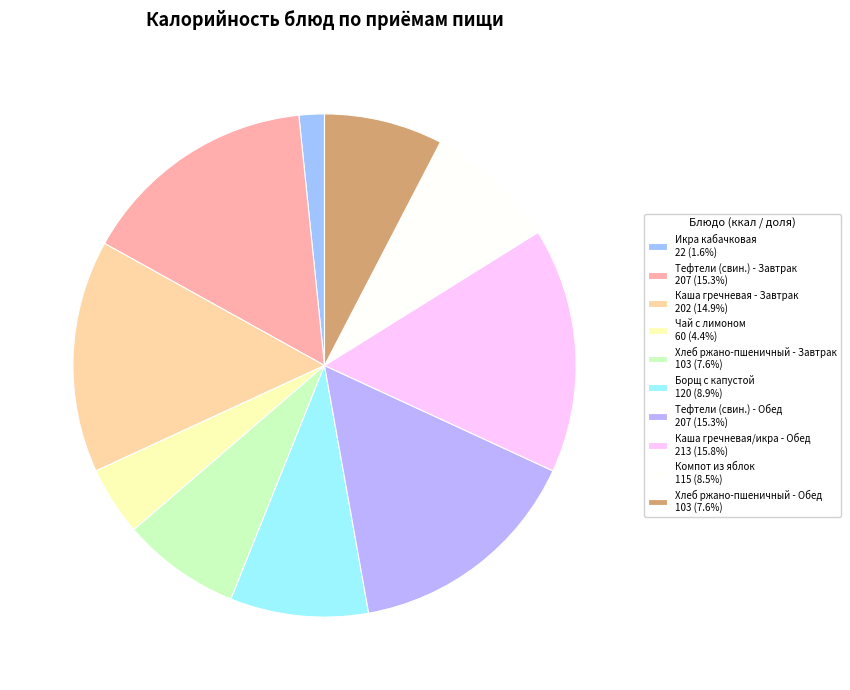

To the nearest percent, what is the difference between the Каша гречневая - Завтрак and Компот из яблок slice percentages?

6%